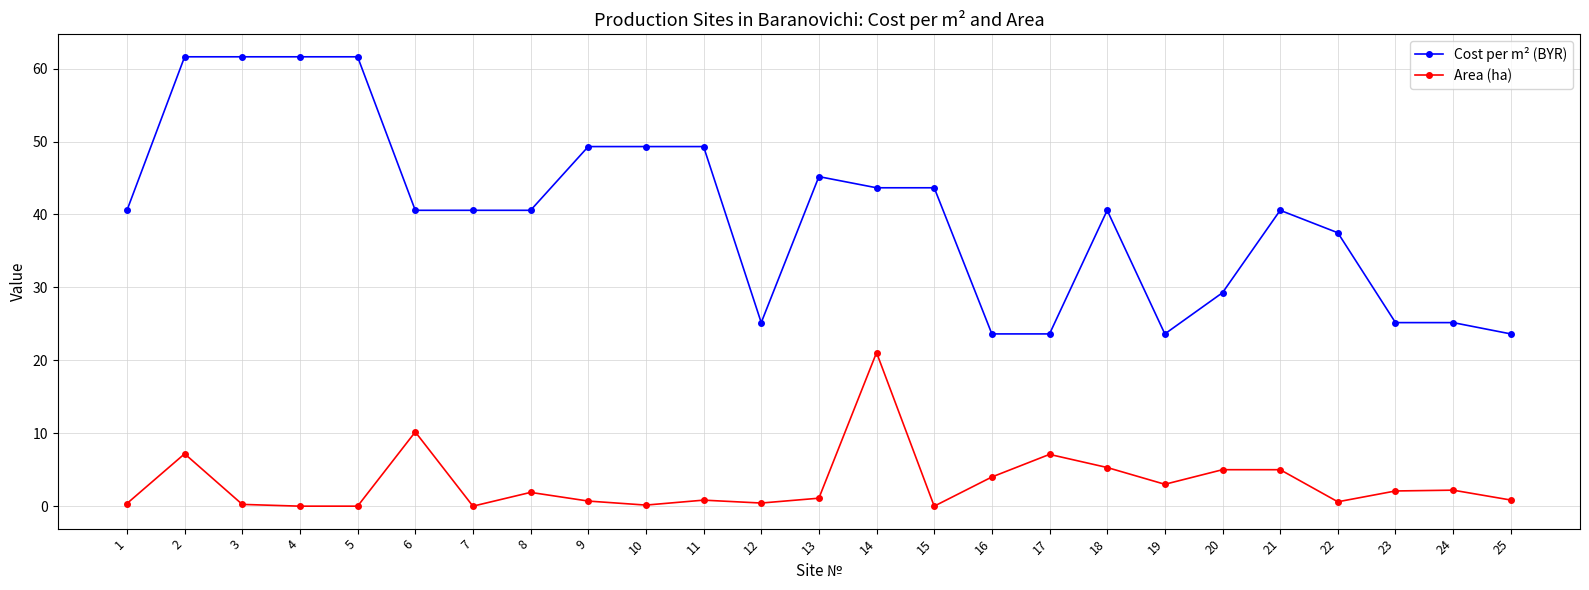

List the series in order of their peak value, highest first.

Cost per m² (BYR), Area (ha)